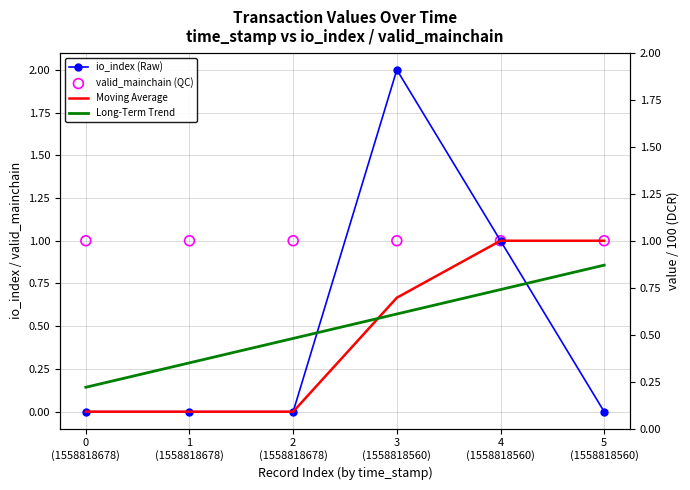

What is the total value across all series at 2
(1558818678)?

2.8